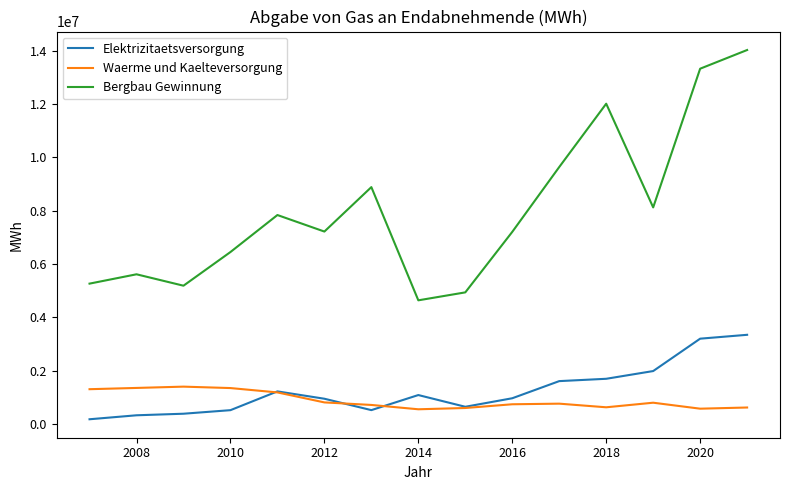

Which series has the largest range (max minus min)?

Bergbau Gewinnung